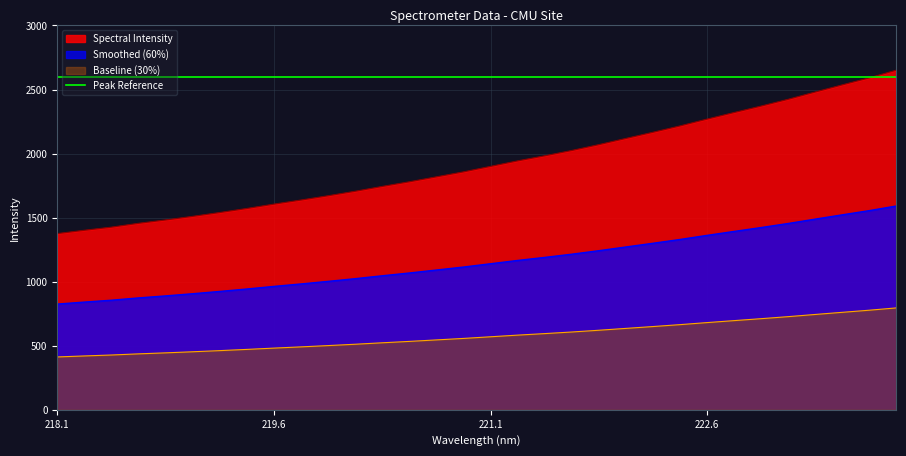

What is the change in value from 219.7801 to 222.4538?

+347.0